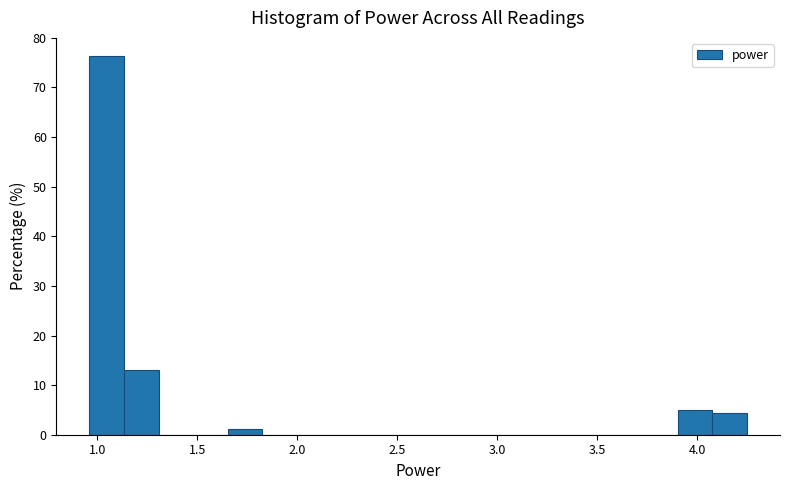

Around what value on the x-axis is the tallest bar? Give the approximate position of its centre, as read against the axis.

1.05